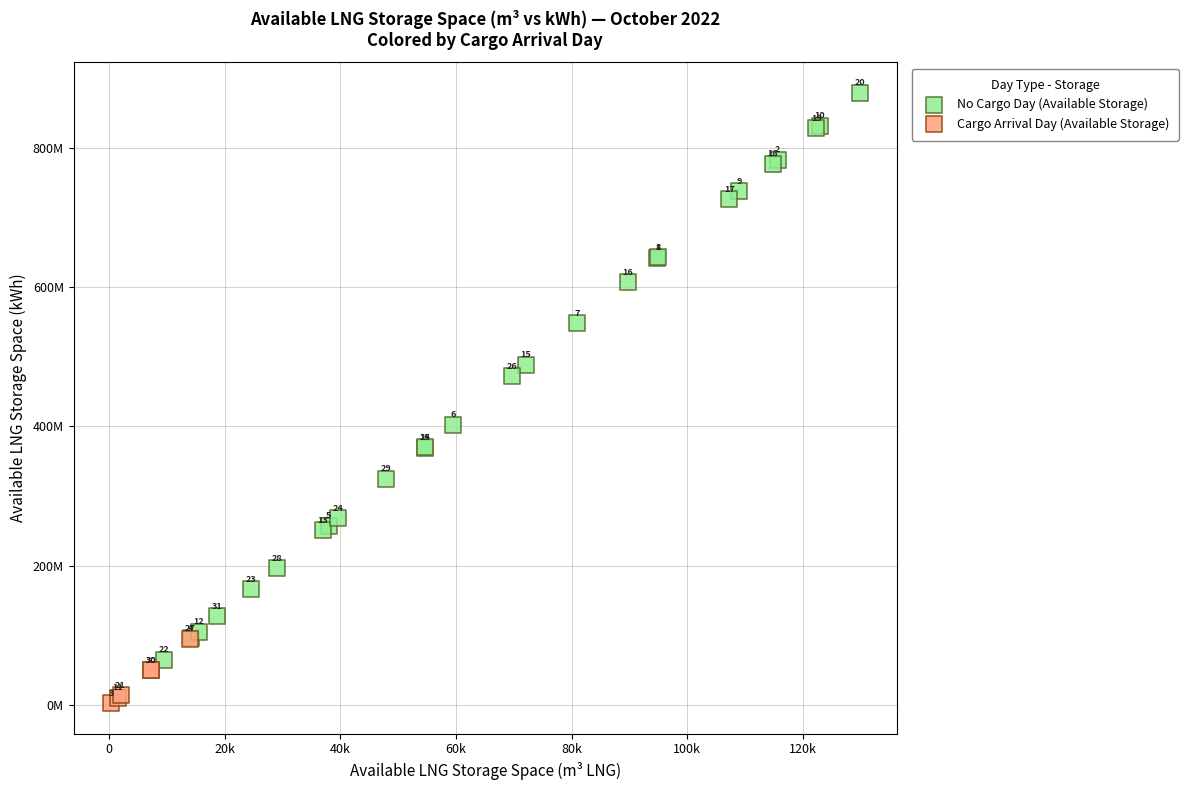

Which series reaches the maximum Y coordinate?

No Cargo Day (Available Storage)